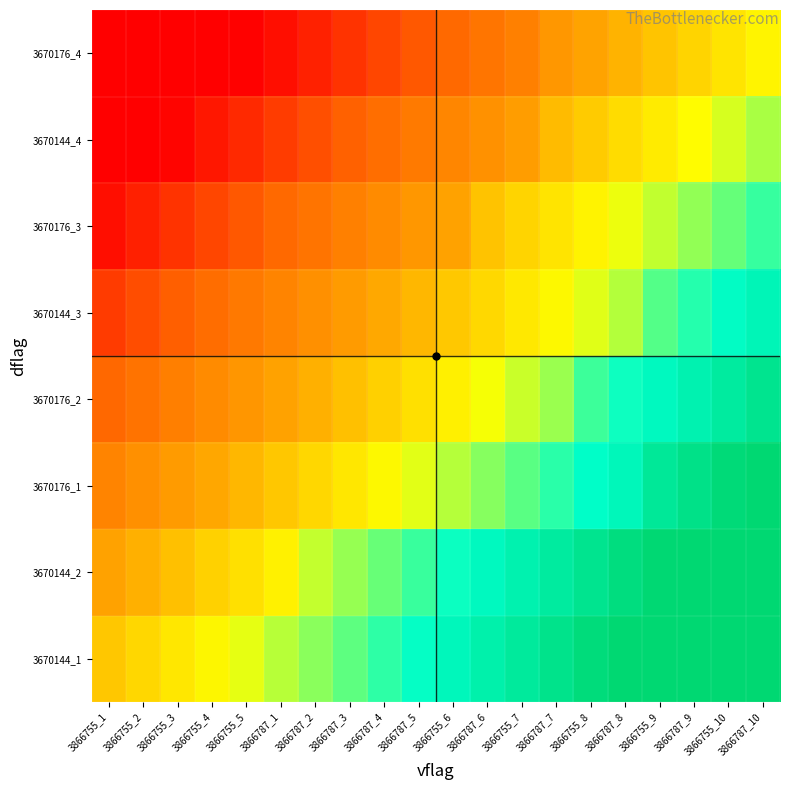

At which label does 3670176_4 reach its peak?

3866787_10